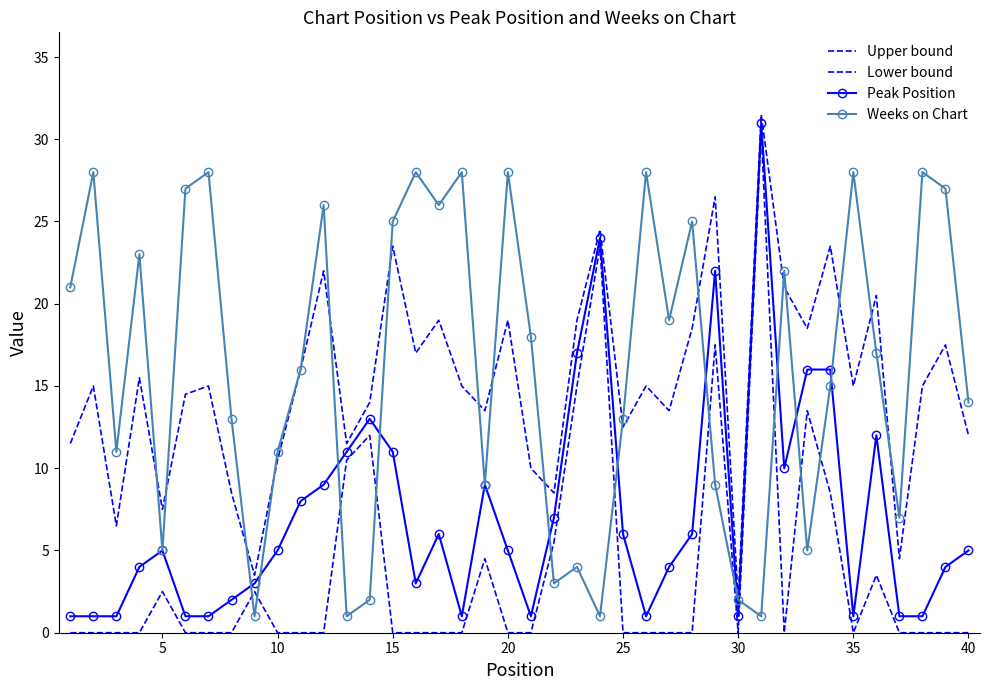

In Weeks on Chart, how many points are higher than both neighbors (excluding endpoints)?

13